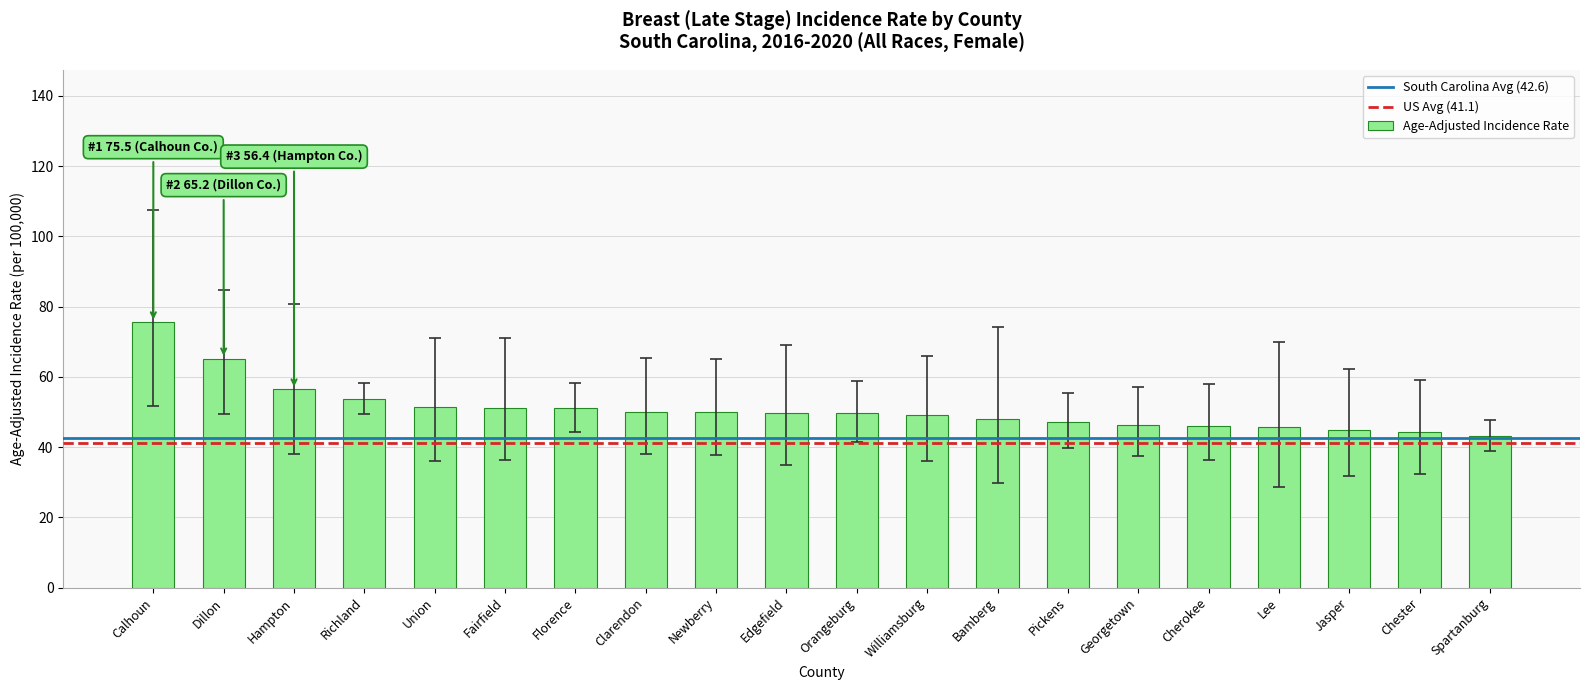

How many bars are there in total?

20